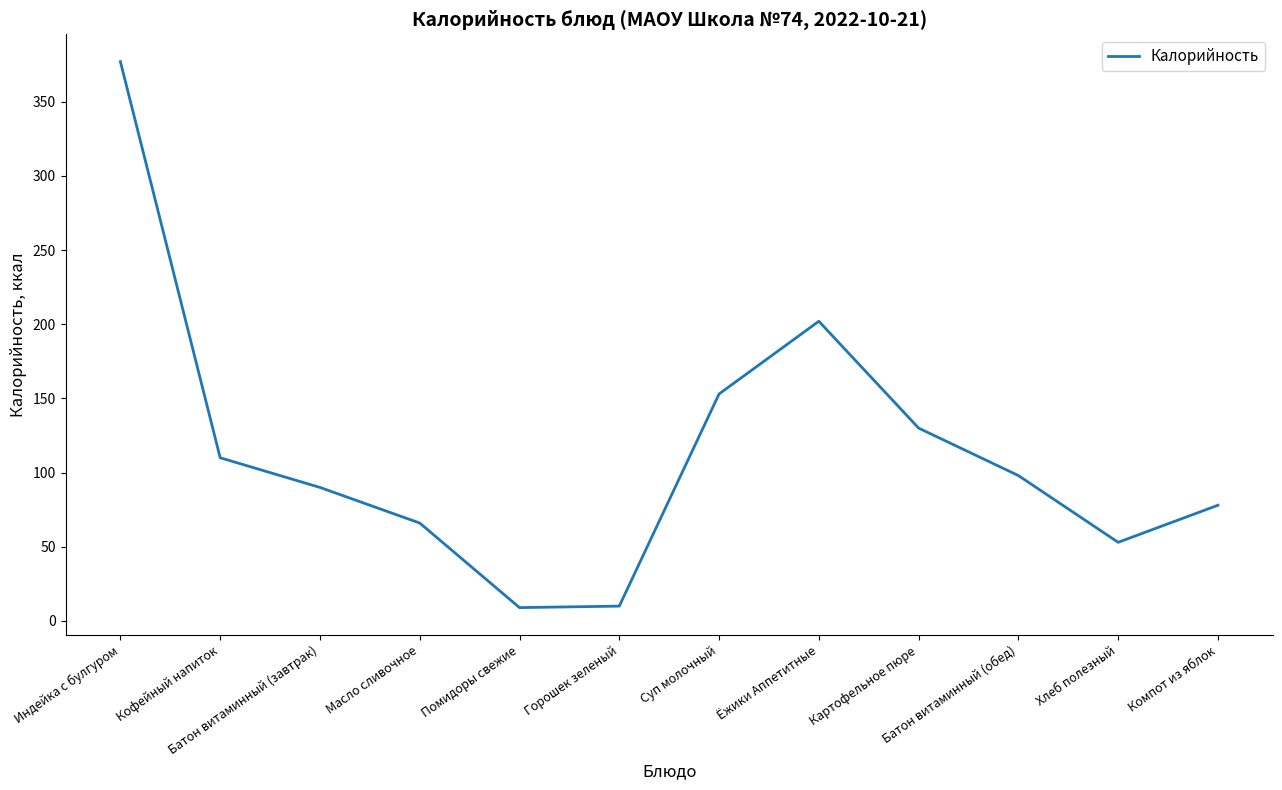

Approximately how many times larger is the value at Суп молочный compared to Компот из яблок?

2.0